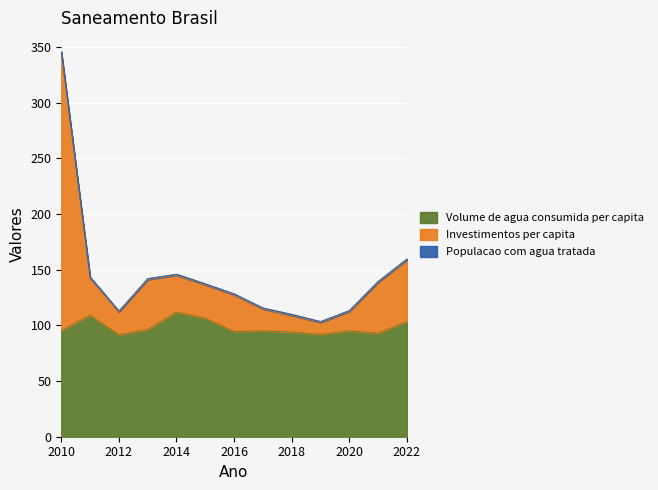

What is the difference between the maximum and minimum values in the Volume de agua consumida per capita series?

20.4